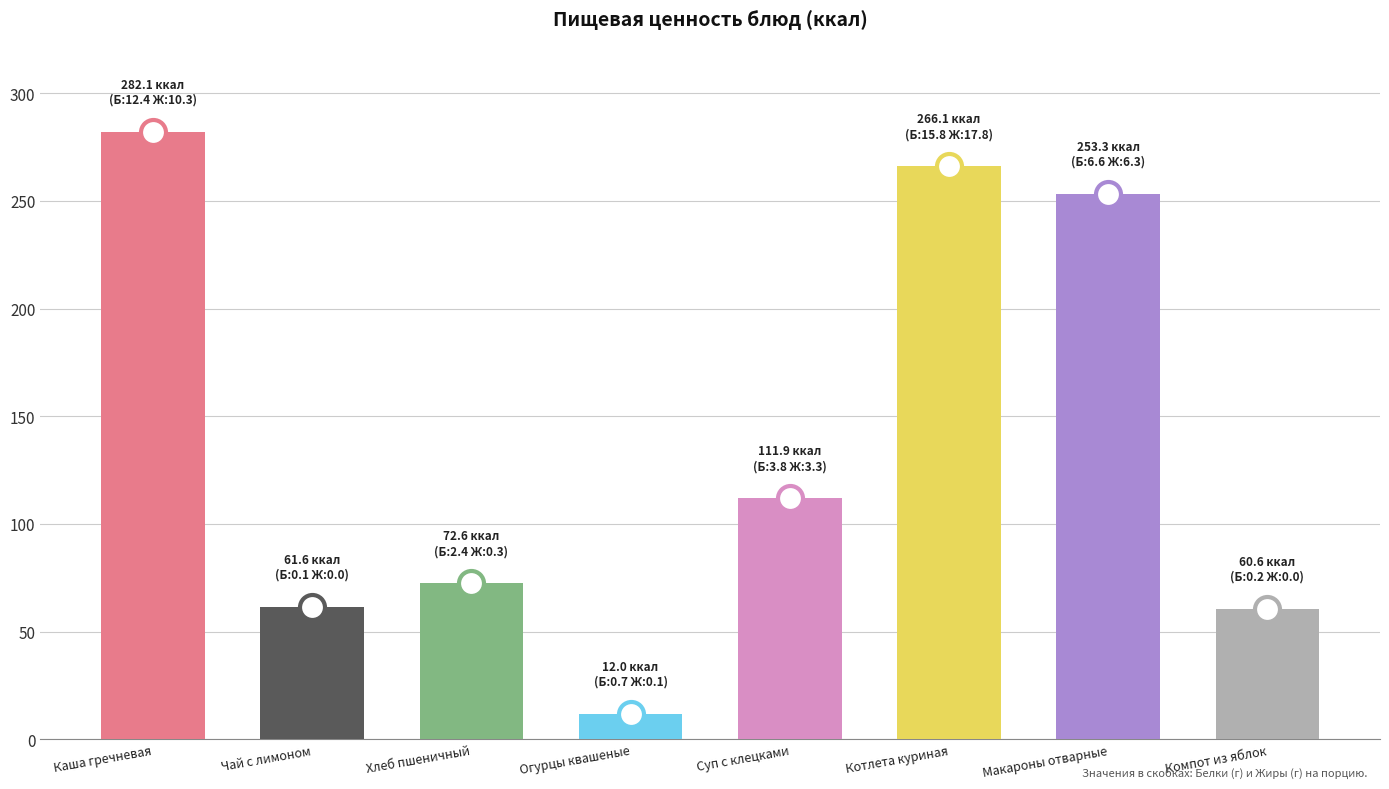

Between Суп с клецками and Огурцы квашеные, which is larger?

Суп с клецками